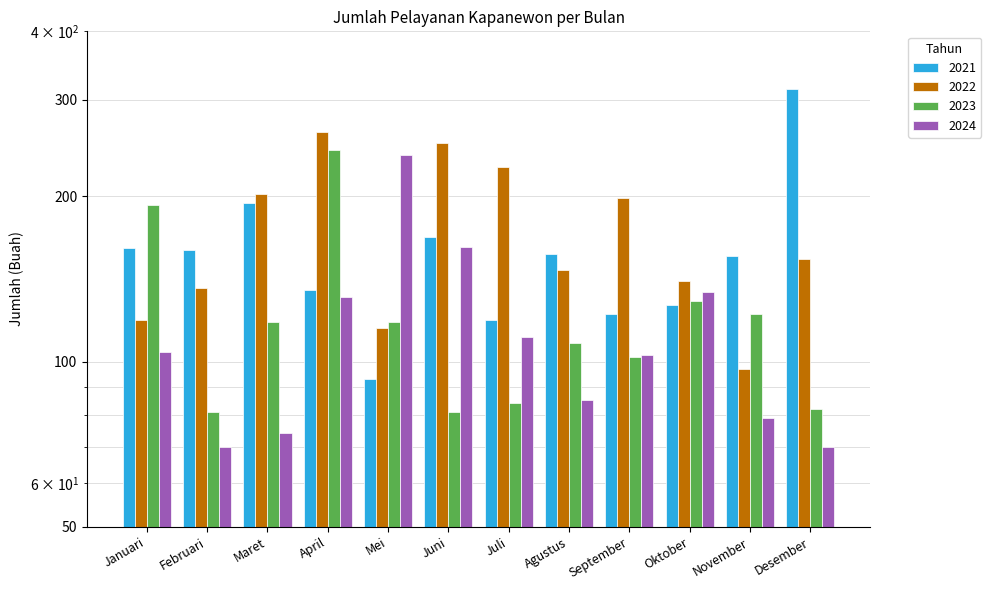

True or false: 2021 has a value of 195 at Maret.

True